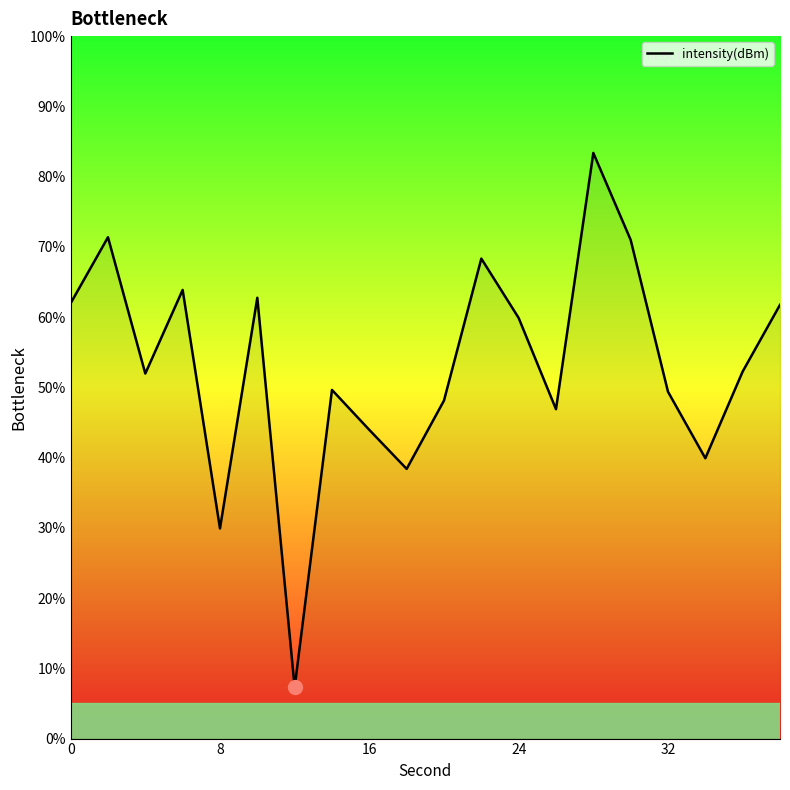

How many lines are shown in the chart?

1